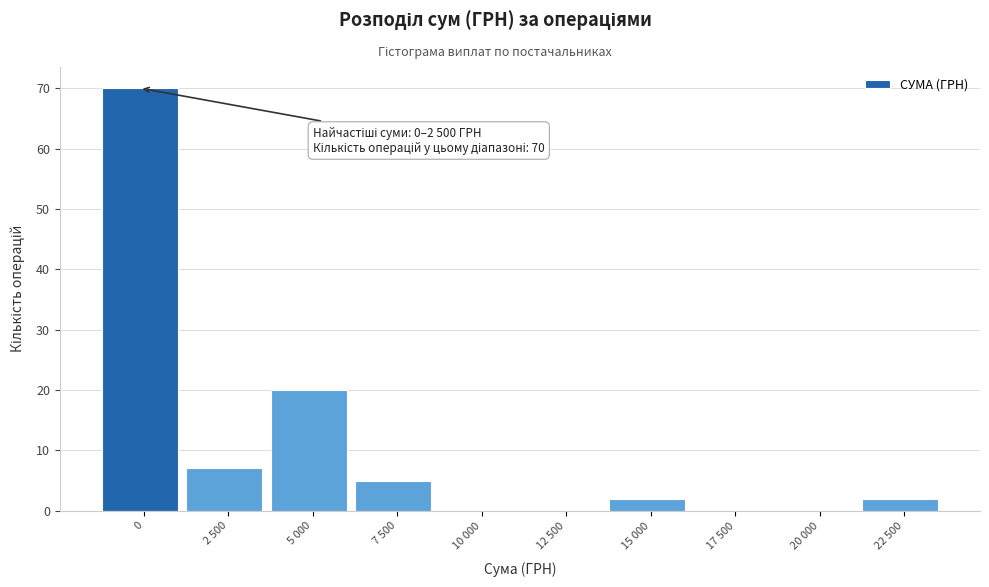

What is the change in value from 7 500 to 22 500?

-3